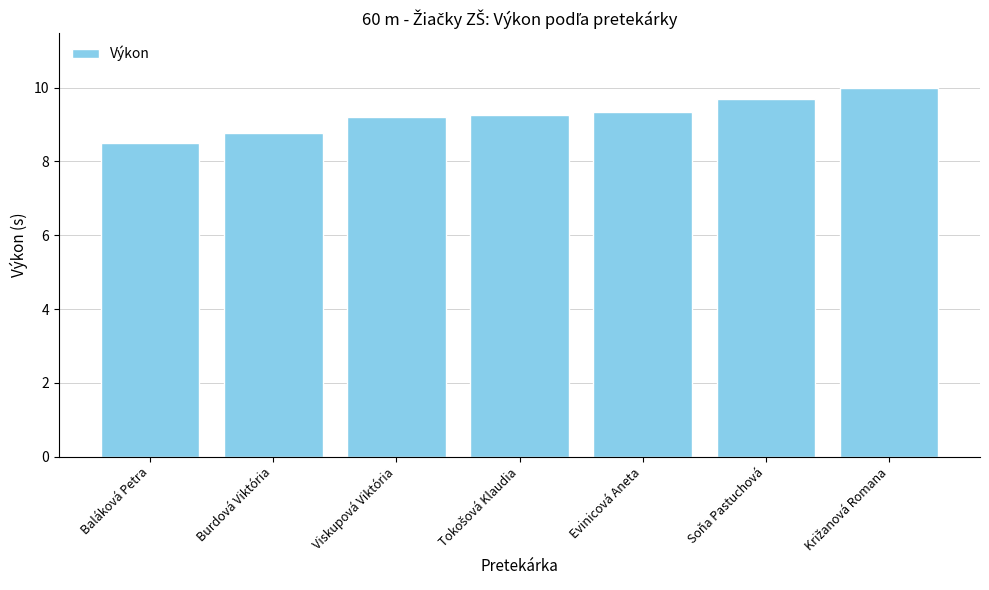

What is the change in value from Viskupová Viktória to Soňa Pastuchová?

+0.5